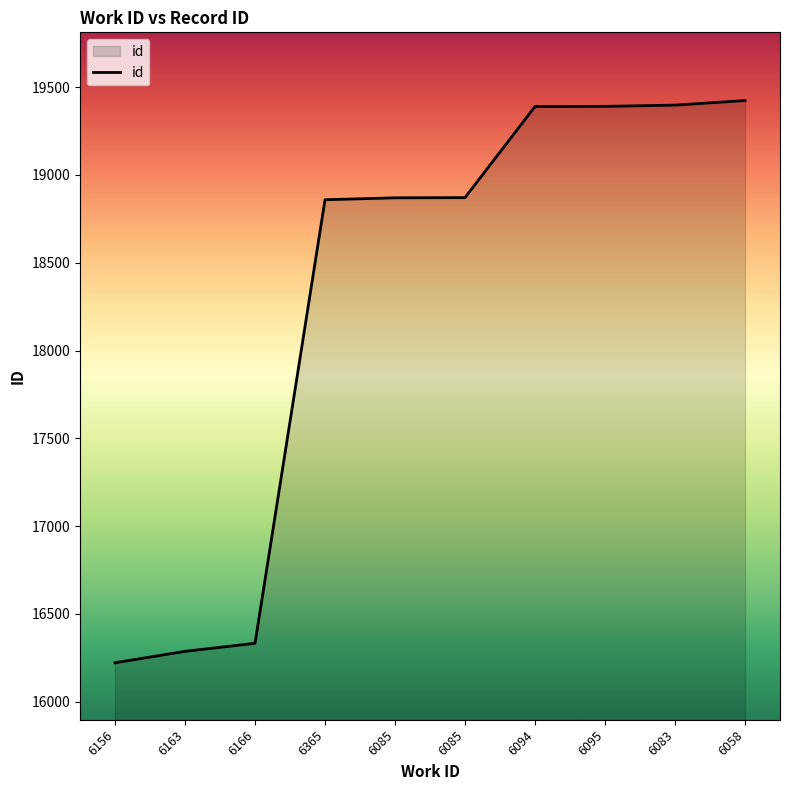

How many values are below 18871?

5